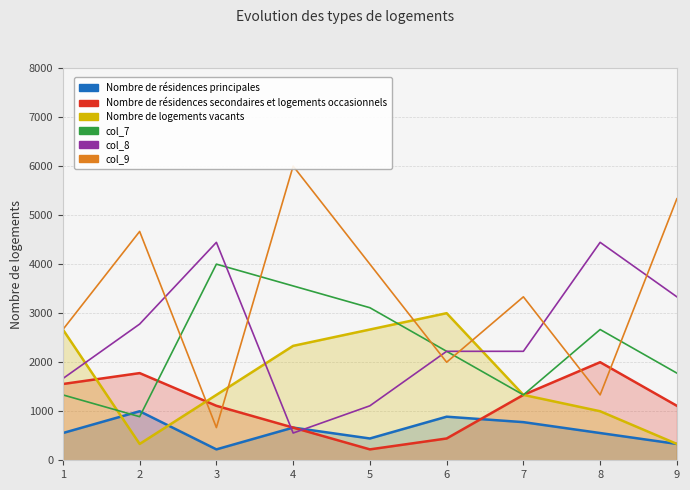

At which category does the chart reach its minimum across all series?

3